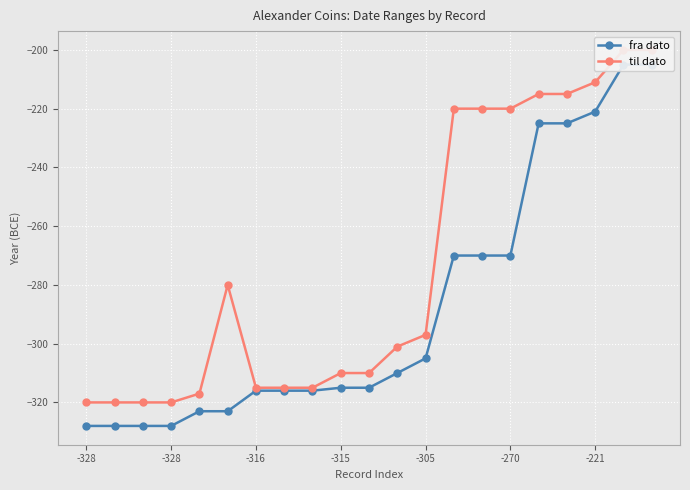

The til dato series shows -95 at 11. True or false?

False